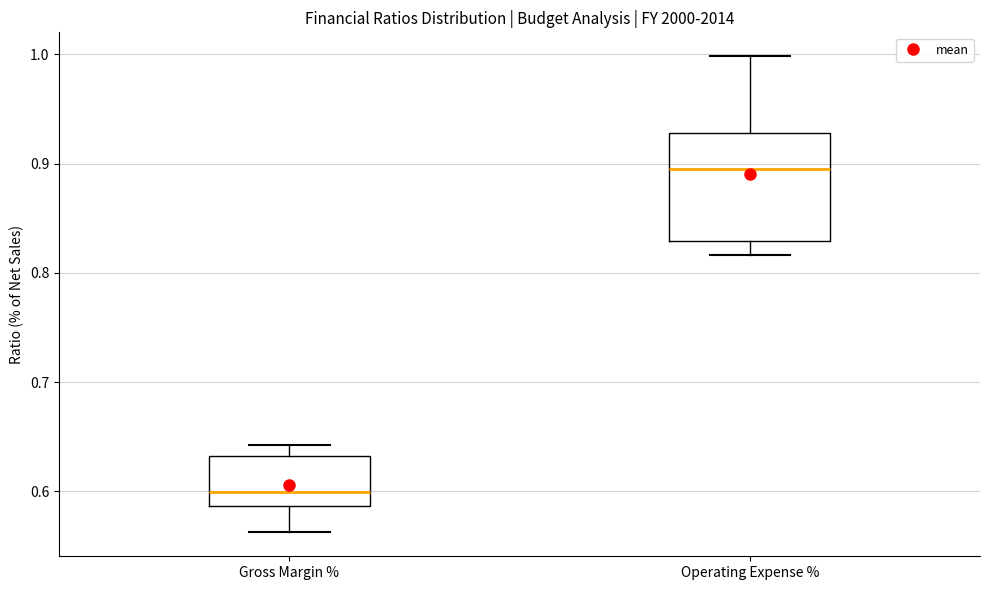

Reading left to right, read every box against the y-axis: the position of its median line, the range the box covers, and the ends of its whiskers. The values are not printed on the chart, so give them approximately, as read against the axis.

Gross Margin %: median 0.60, box 0.59 to 0.63, whiskers 0.56 to 0.64
Operating Expense %: median 0.90, box 0.83 to 0.93, whiskers 0.82 to 1.00